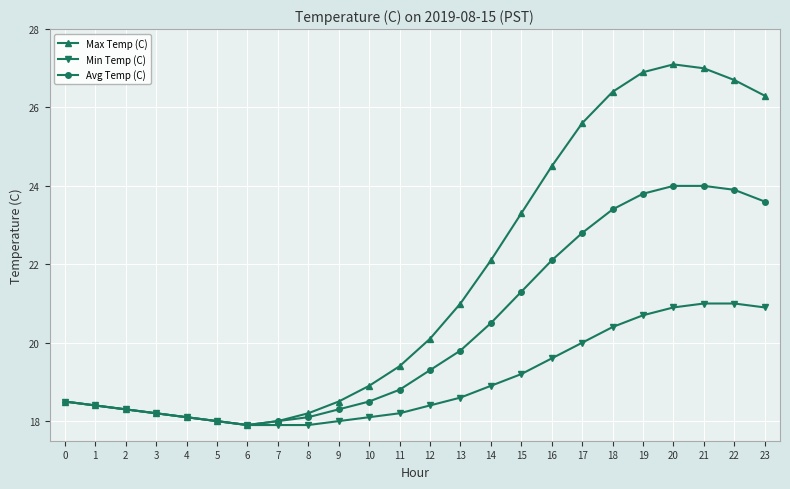

What is the sum of all Min Temp (C) values?

457.1